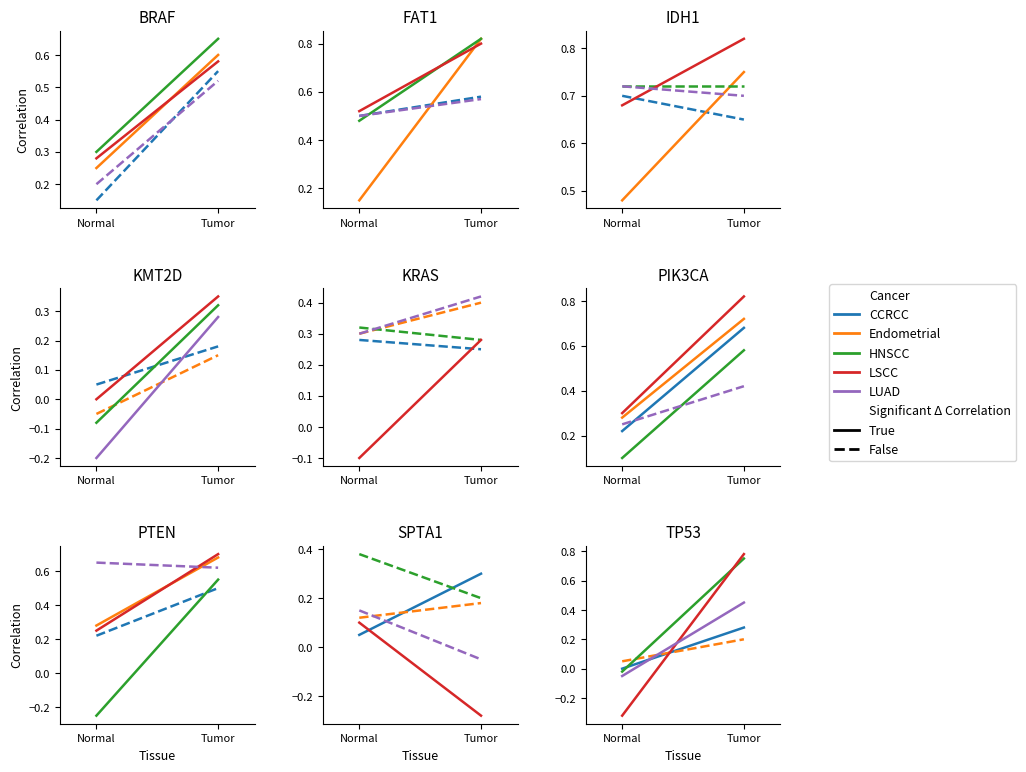

What is the average value of the Endometrial series?

0.1